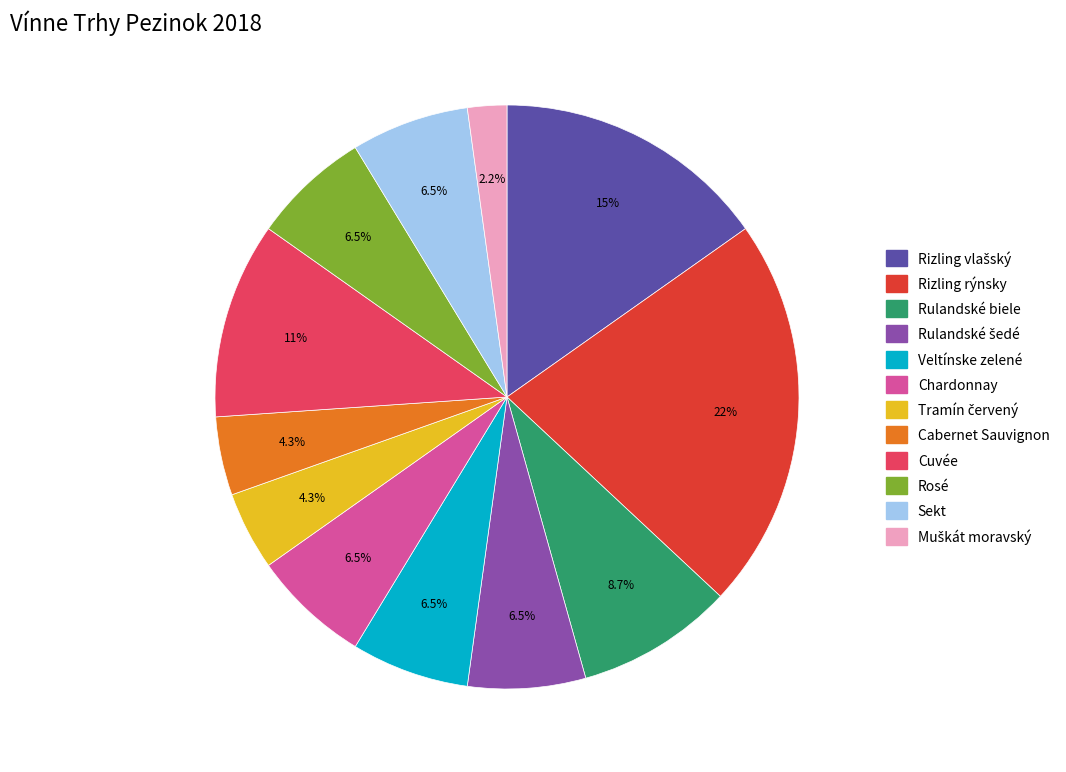

Does any single category account for the majority?

No